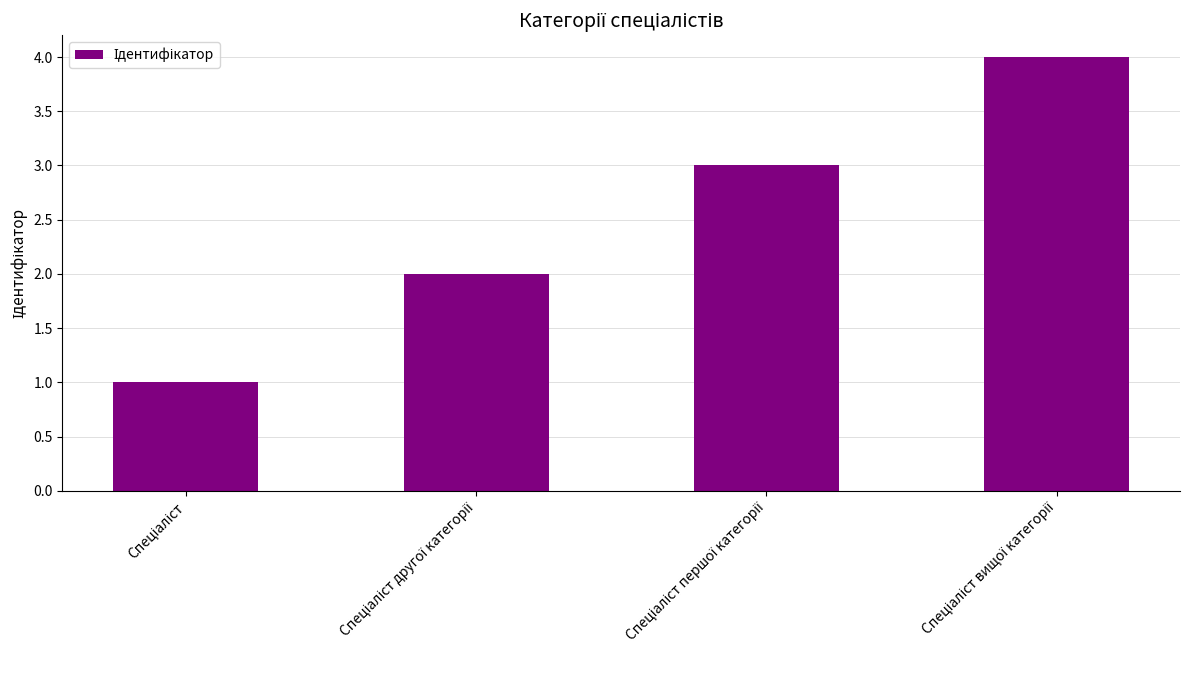

What is the difference between the maximum and minimum values?

3